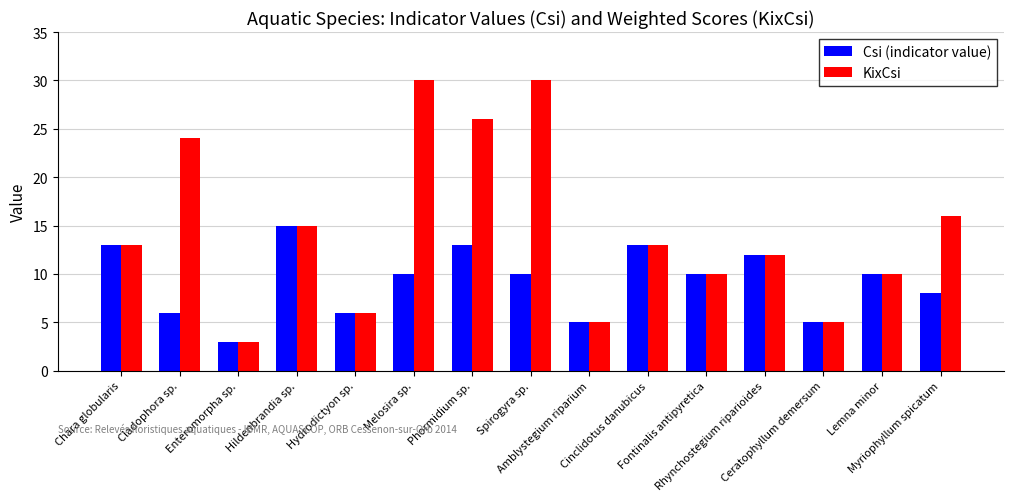

Reading left to right, list all the values displayed in this chart.

Csi (indicator value): Chara globularis=13	Cladophora sp.=6	Enteromorpha sp.=3	Hildenbrandia sp.=15	Hydrodictyon sp.=6	Melosira sp.=10	Phormidium sp.=13	Spirogyra sp.=10	Amblystegium riparium=5	Cinclidotus danubicus=13	Fontinalis antipyretica=10	Rhynchostegium riparioides=12	Ceratophyllum demersum=5	Lemna minor=10	Myriophyllum spicatum=8
KixCsi: Chara globularis=13	Cladophora sp.=24	Enteromorpha sp.=3	Hildenbrandia sp.=15	Hydrodictyon sp.=6	Melosira sp.=30	Phormidium sp.=26	Spirogyra sp.=30	Amblystegium riparium=5	Cinclidotus danubicus=13	Fontinalis antipyretica=10	Rhynchostegium riparioides=12	Ceratophyllum demersum=5	Lemna minor=10	Myriophyllum spicatum=16